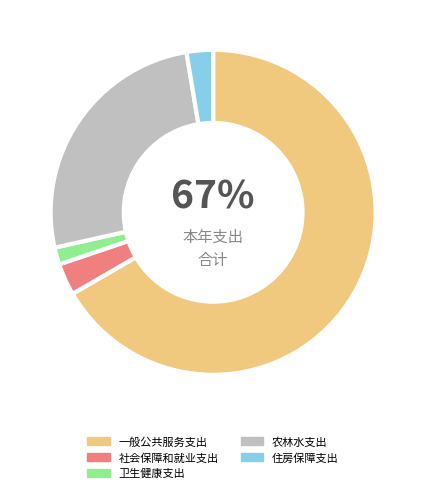

Which category has the biggest portion of the pie?

一般公共服务支出